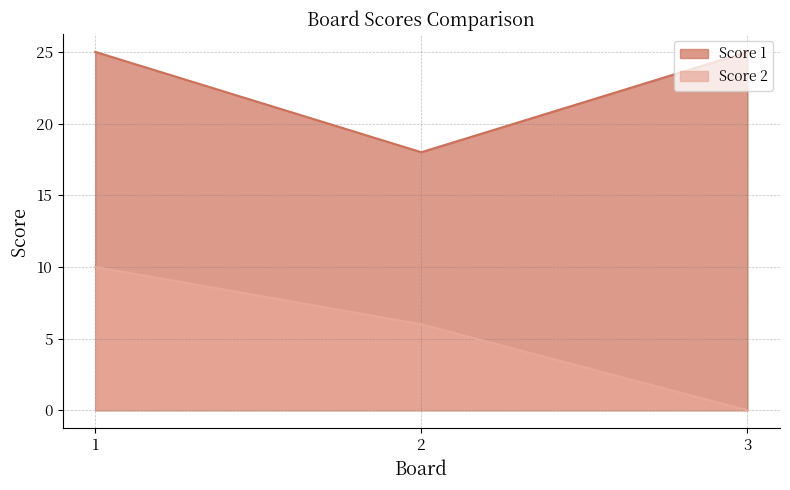

How many categories are shown in the chart?

3